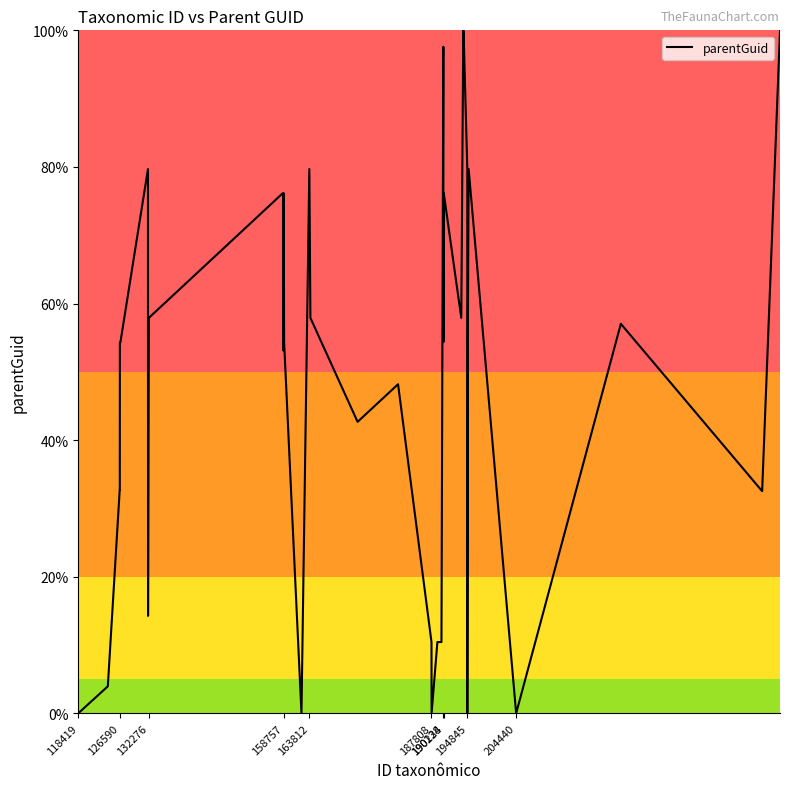

What is the difference between the maximum and minimum values?

100.0